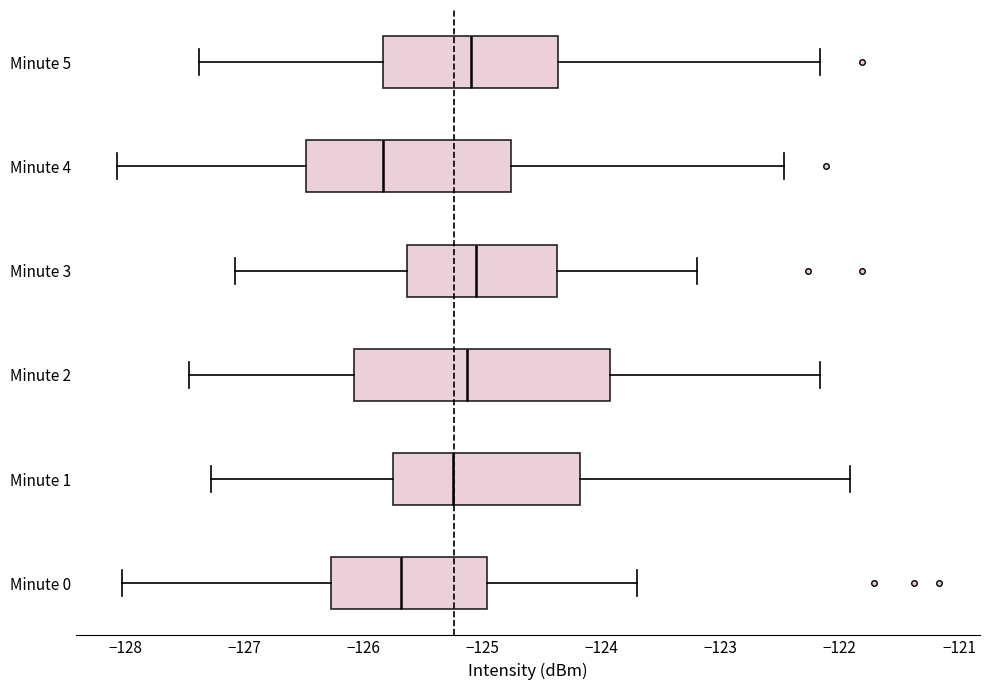

Which box is the widest, from its left edge to its right edge?

Minute 2